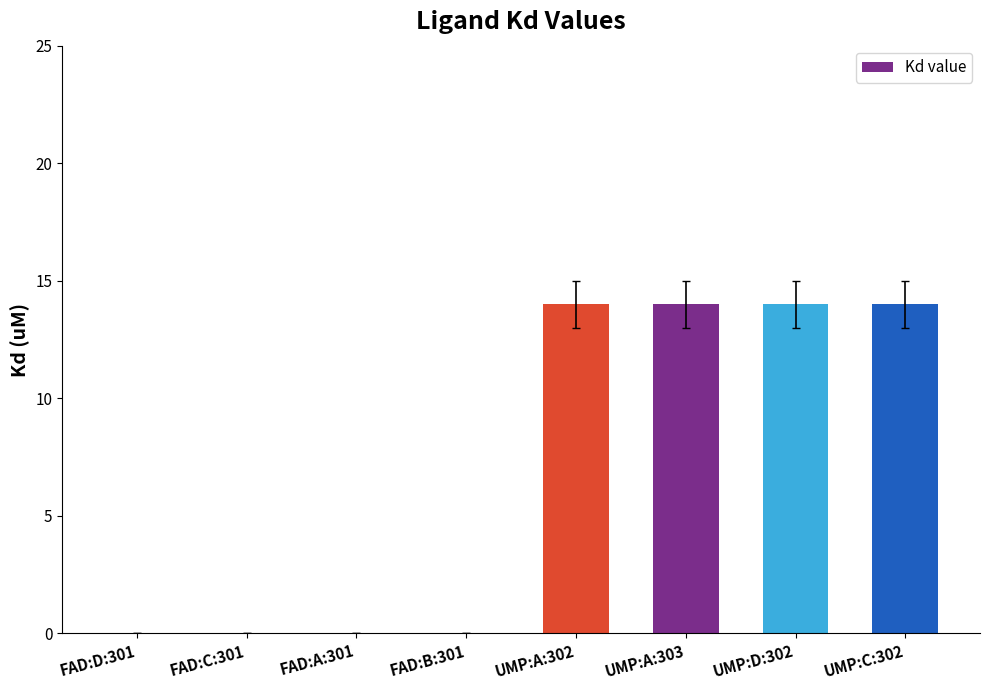

What is the maximum value shown in the chart?

14